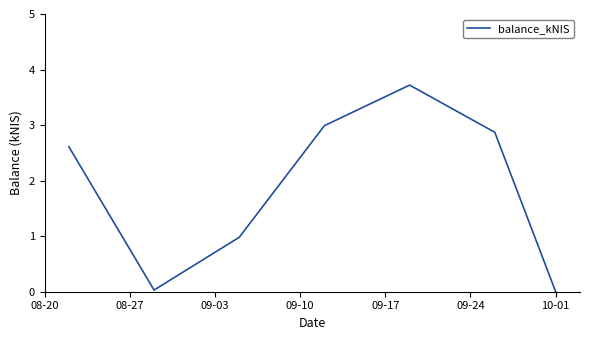

How many values exceed 2?

4